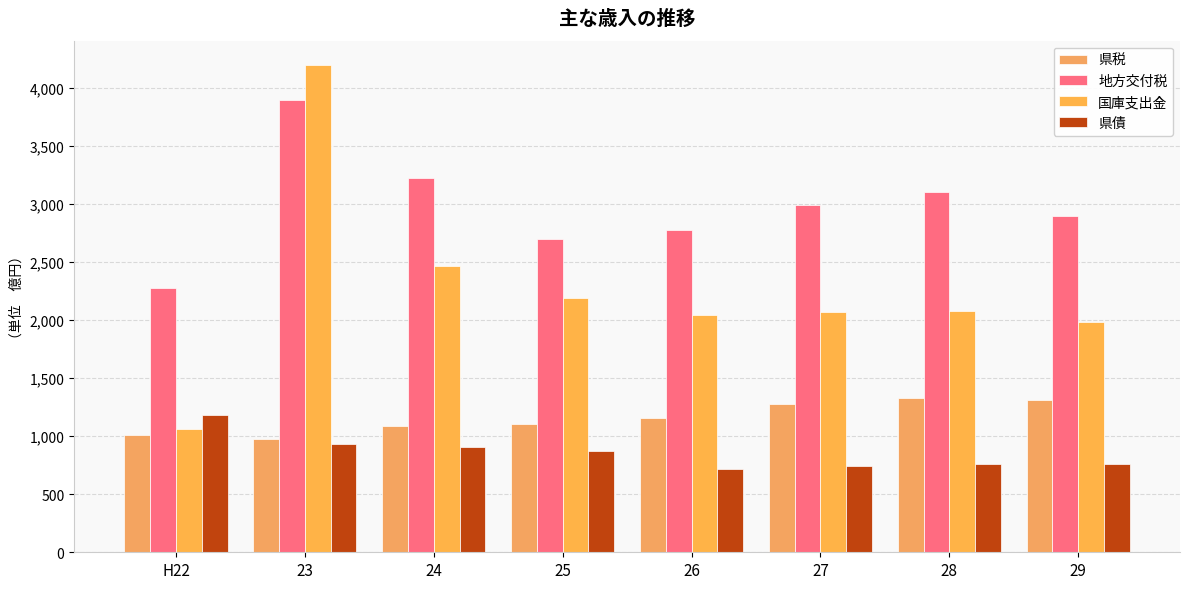

At which label does 県税 reach its minimum?

23